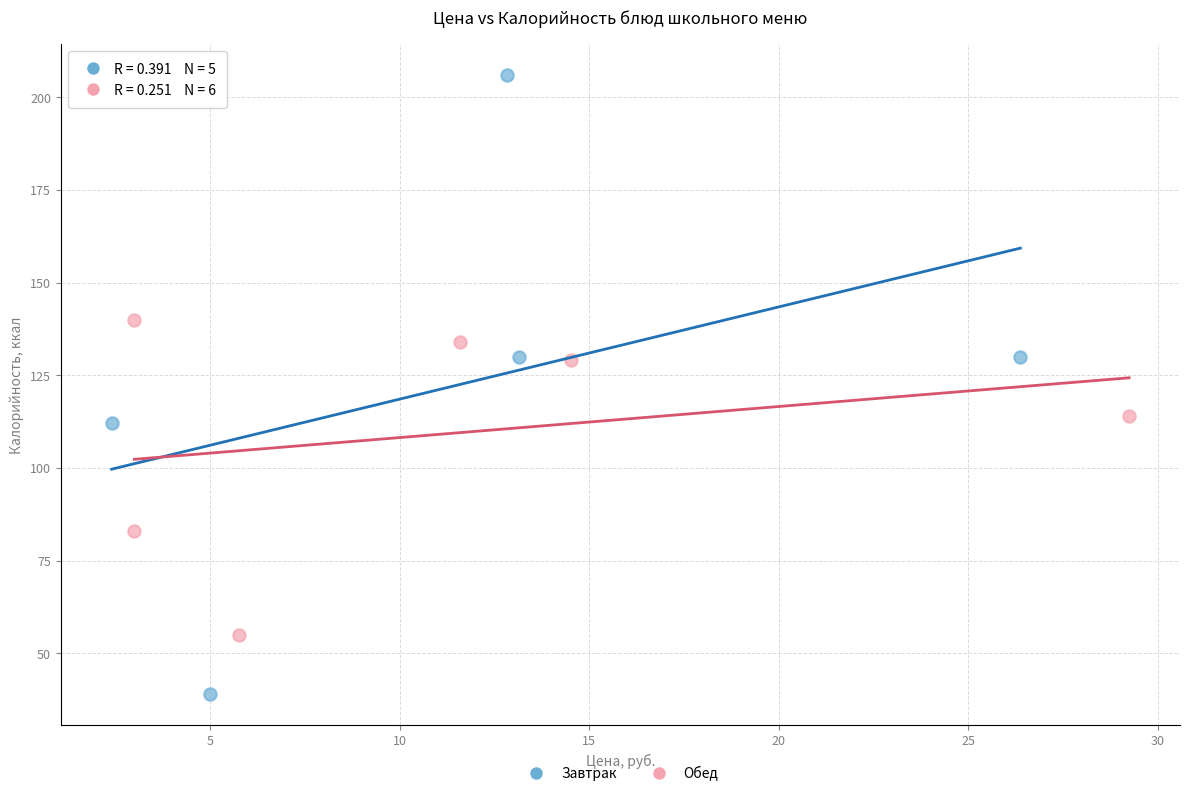

Which series contains the highest Y value?

Завтрак